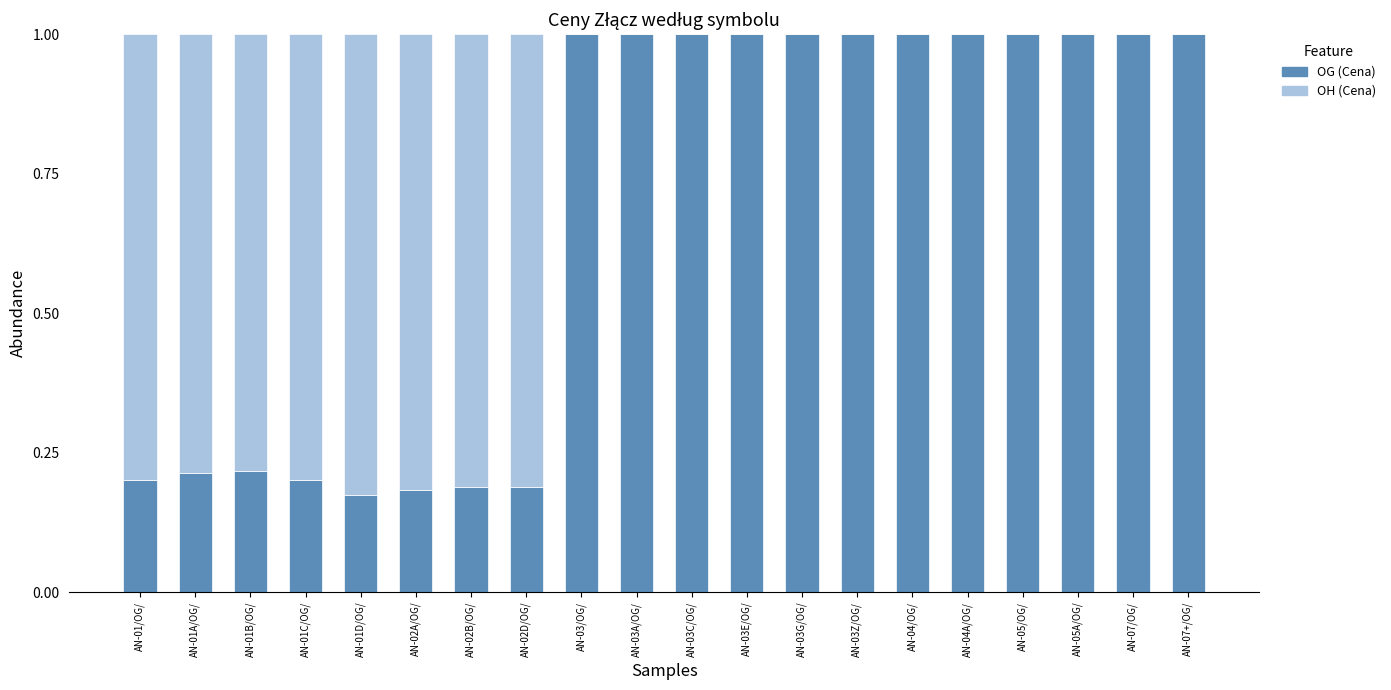

What is the total value across all series at AN-07/OG/?

1.0